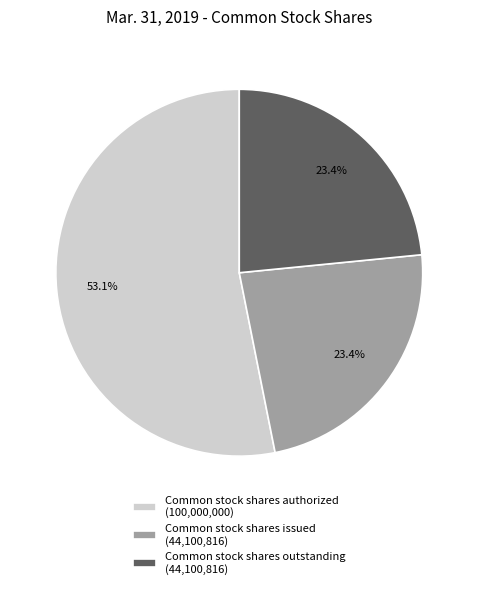

How many slices are in this pie chart?

3